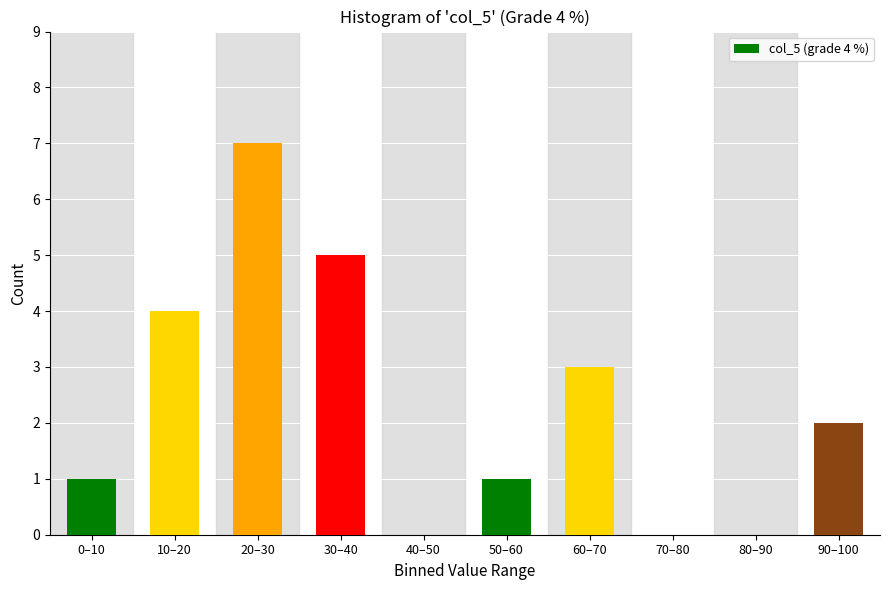

Reading left to right, what are all the values shown in this chart?

0–10=1	10–20=4	20–30=7	30–40=5	40–50=0	50–60=1	60–70=3	70–80=0	80–90=0	90–100=2